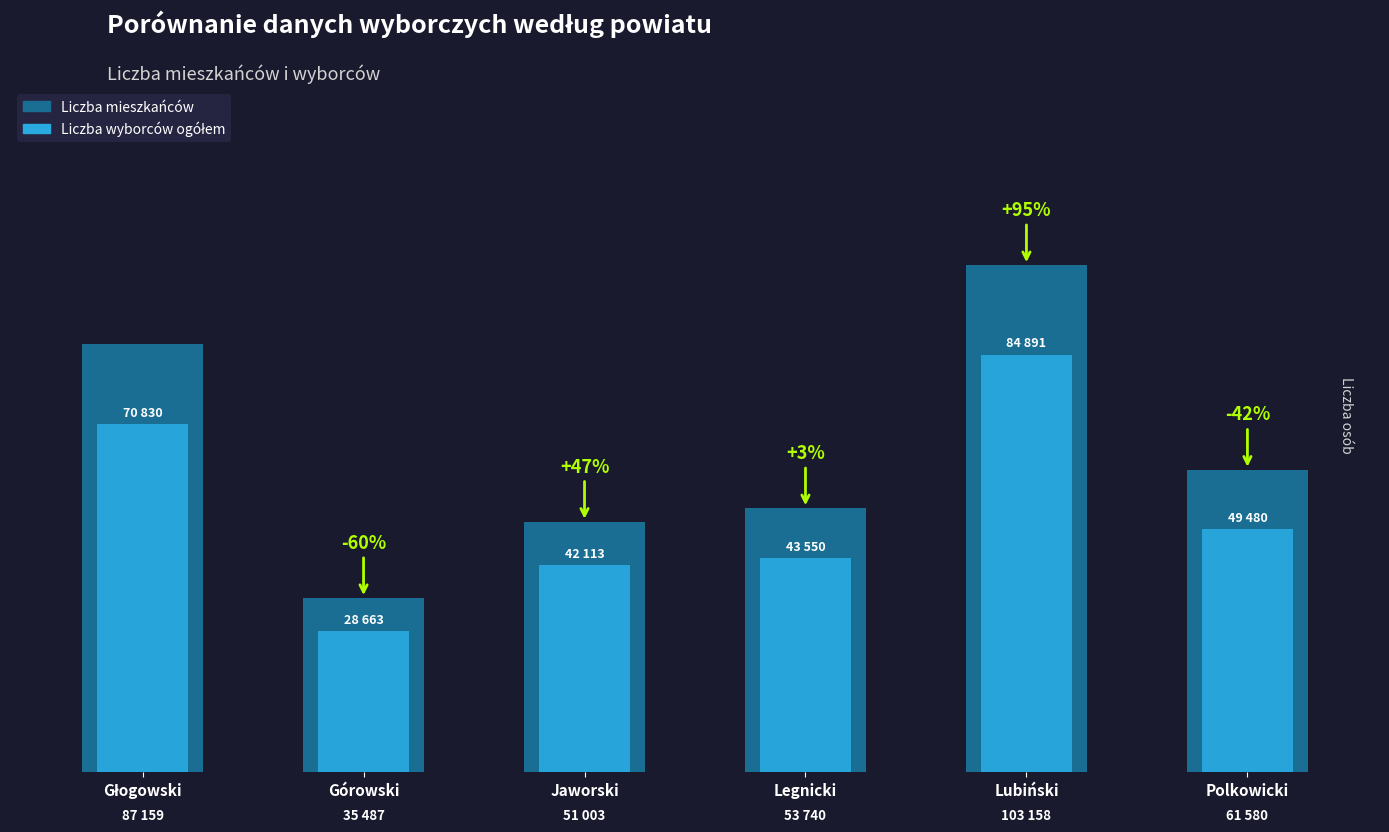

Which series changed the most between Jaworski and Legnicki?

Liczba mieszkańców